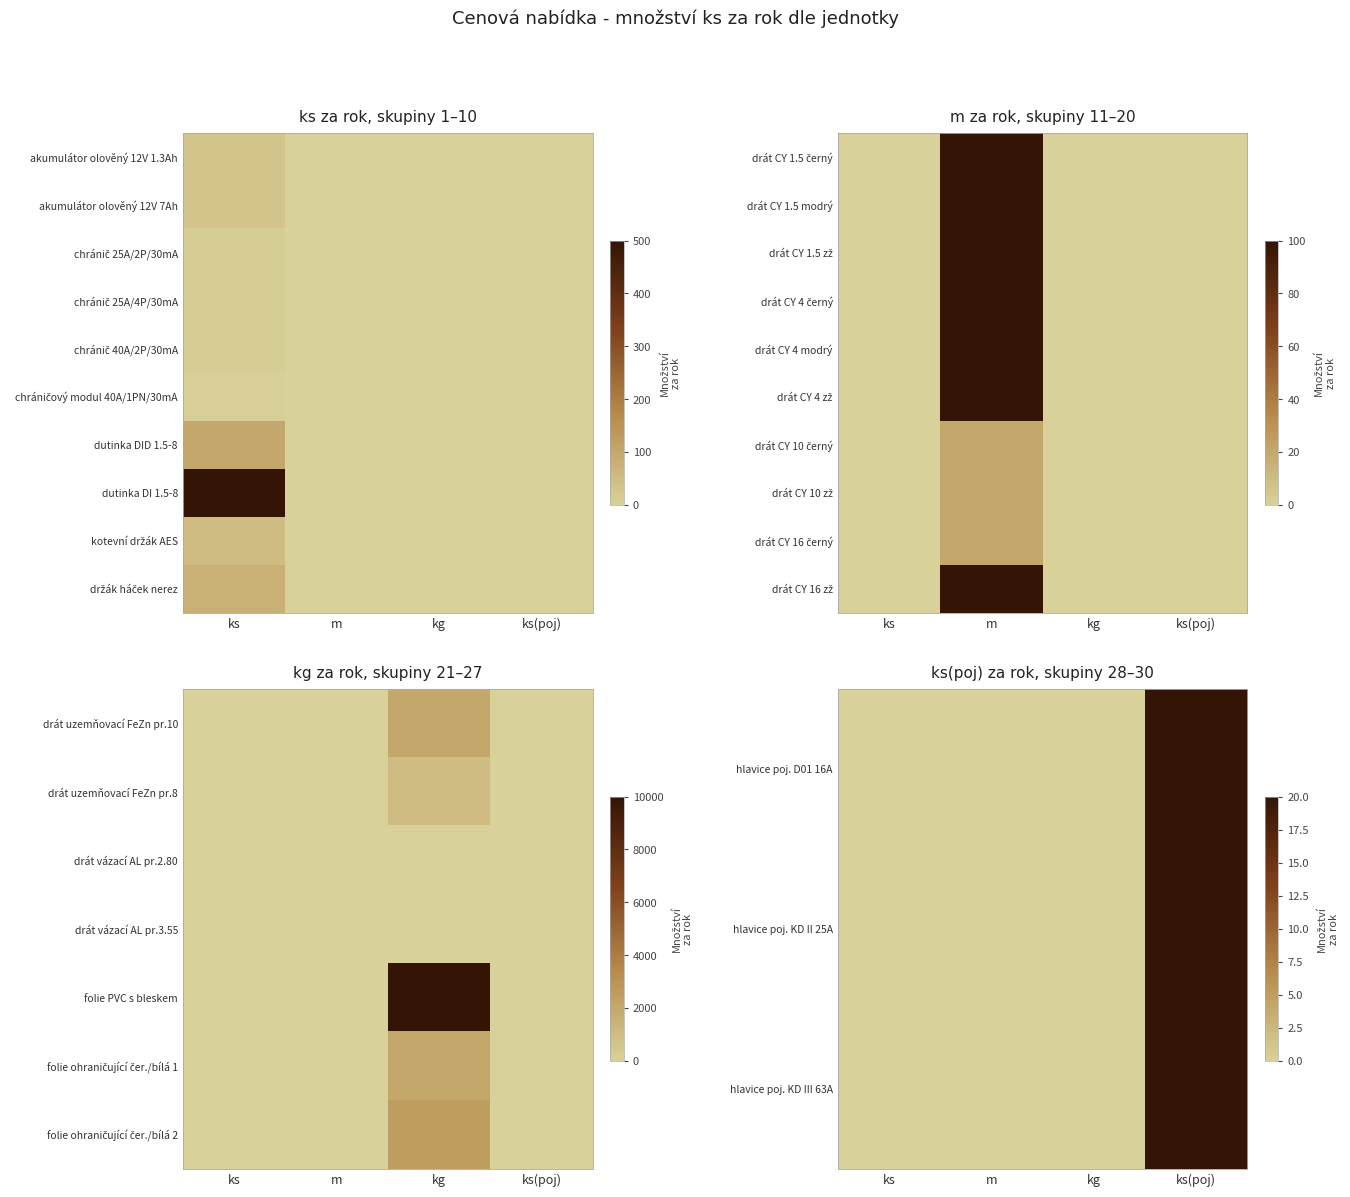

List the labels in order of drát CY 10 zž value, smallest first.

ks, kg, ks(poj), m